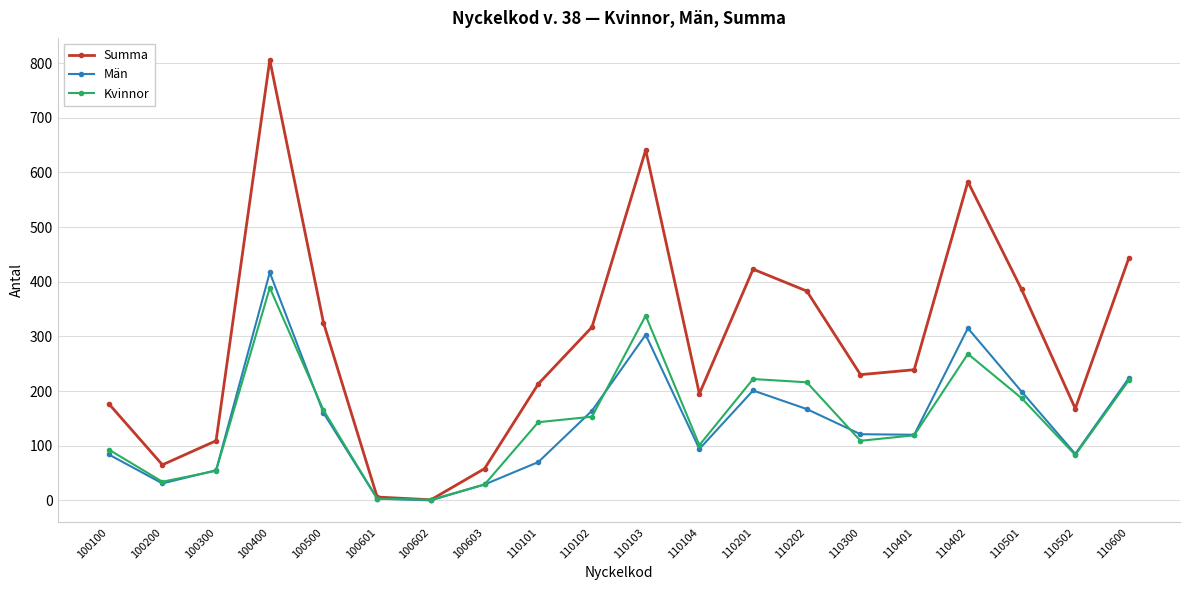

Between 100100 and 110102, which series saw the biggest shift?

Summa